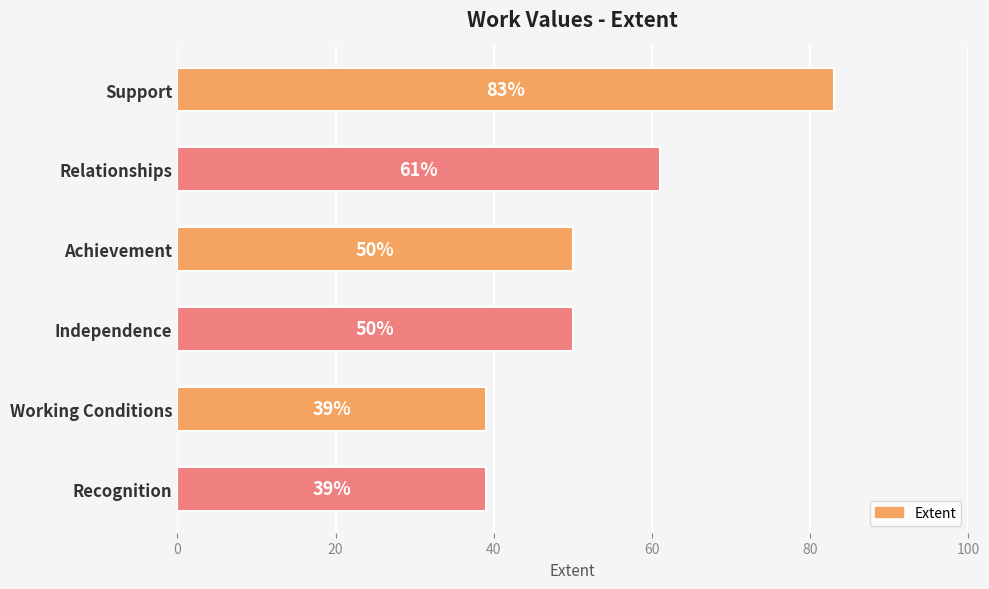

What position from the top is Recognition?

6